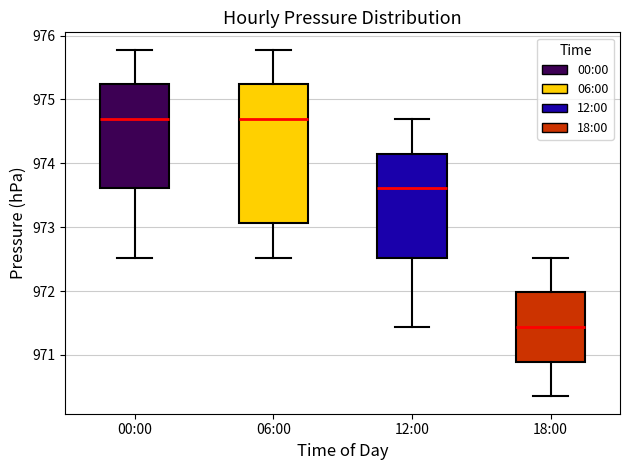

Which box is the tallest, from its lower edge to its upper edge?

06:00